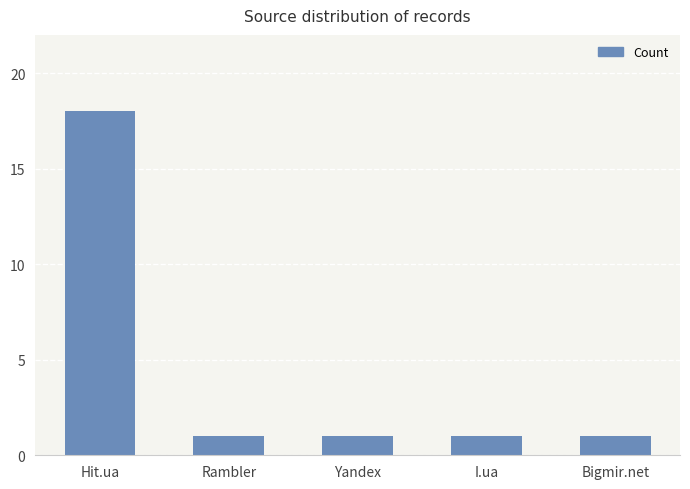

What is the change in value from Hit.ua to Bigmir.net?

-17